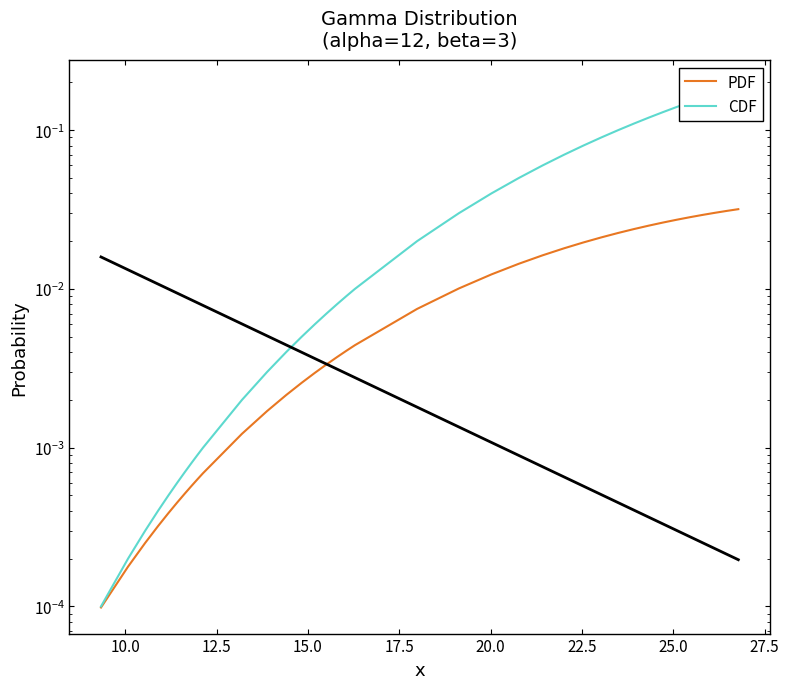

True or false: PDF has more than 1 interior local peaks.

False